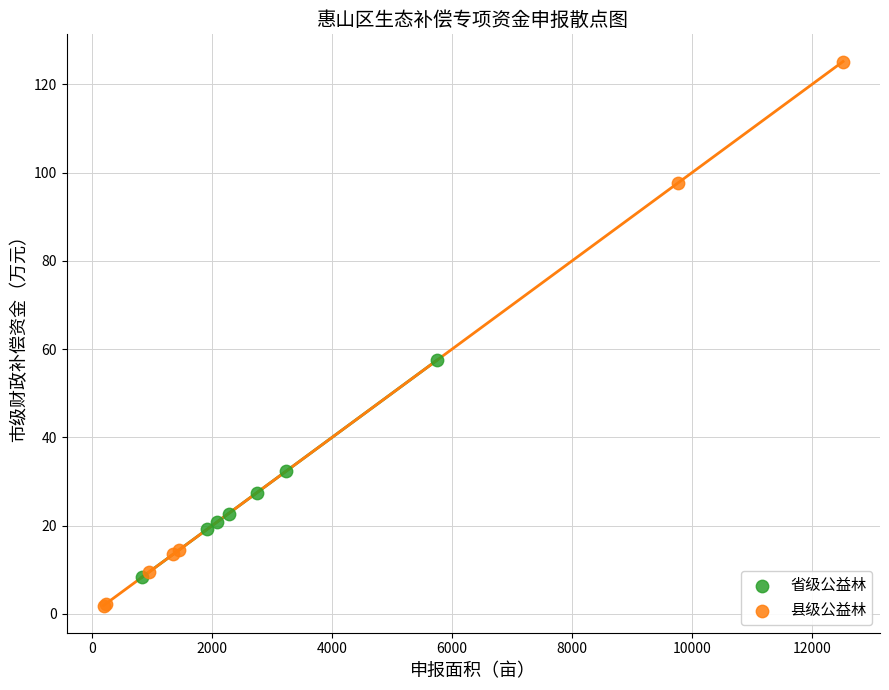

Which series reaches the minimum Y coordinate?

县级公益林